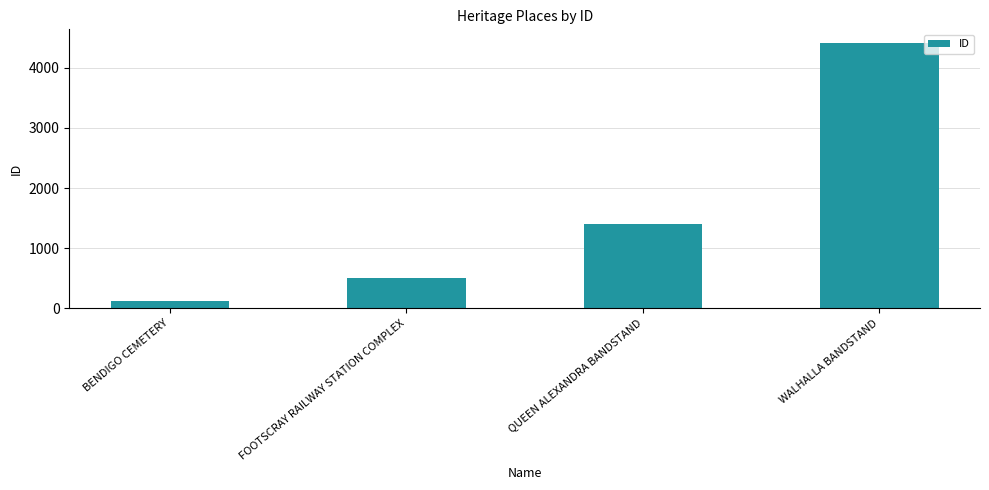

What is the difference between the values at QUEEN ALEXANDRA BANDSTAND and WALHALLA BANDSTAND?

3025